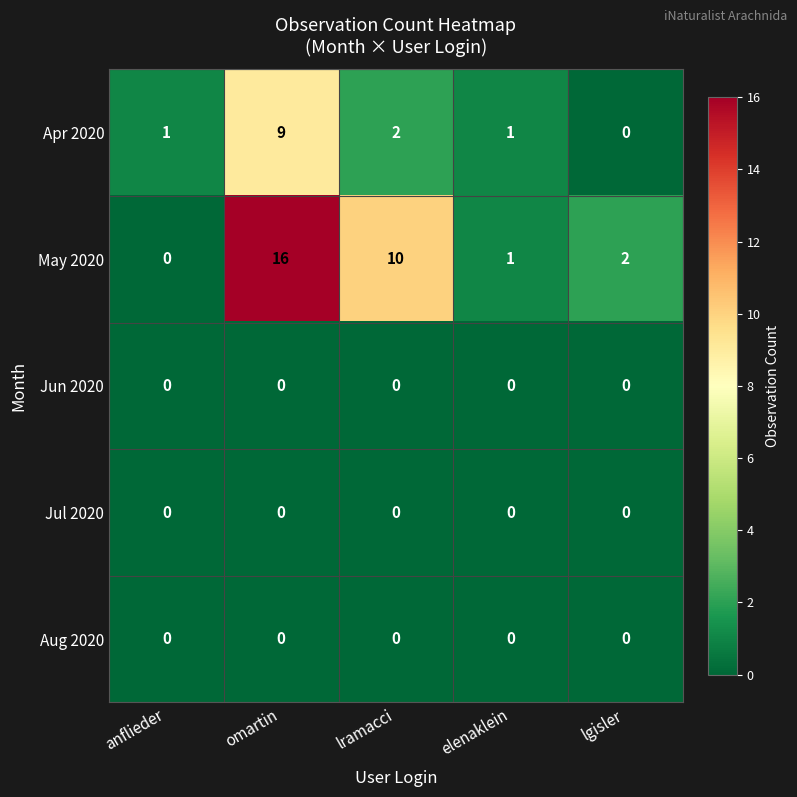

Reading left to right, what are all the values shown in this chart?

Apr 2020: anflieder=1	omartin=9	lramacci=2	elenaklein=1	lgisler=0
May 2020: anflieder=0	omartin=16	lramacci=10	elenaklein=1	lgisler=2
Jun 2020: anflieder=0	omartin=0	lramacci=0	elenaklein=0	lgisler=0
Jul 2020: anflieder=0	omartin=0	lramacci=0	elenaklein=0	lgisler=0
Aug 2020: anflieder=0	omartin=0	lramacci=0	elenaklein=0	lgisler=0